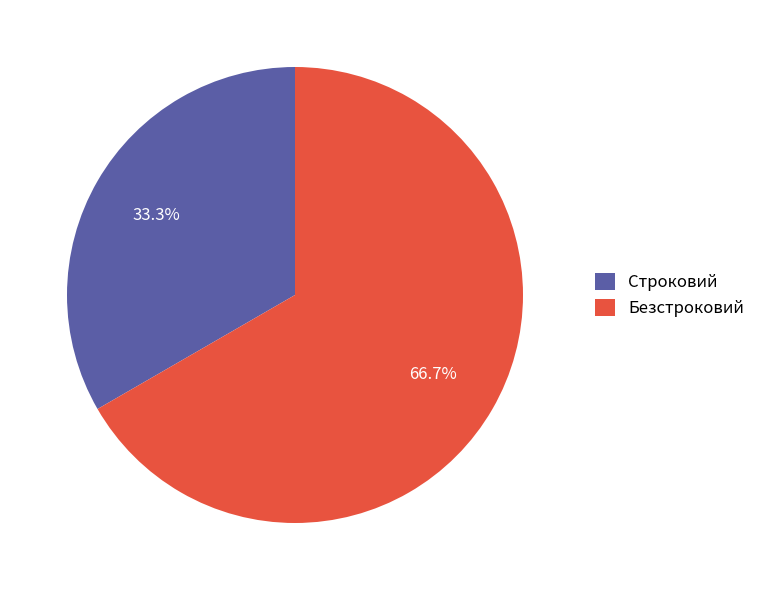

What is the largest slice in the pie chart?

Безстроковий